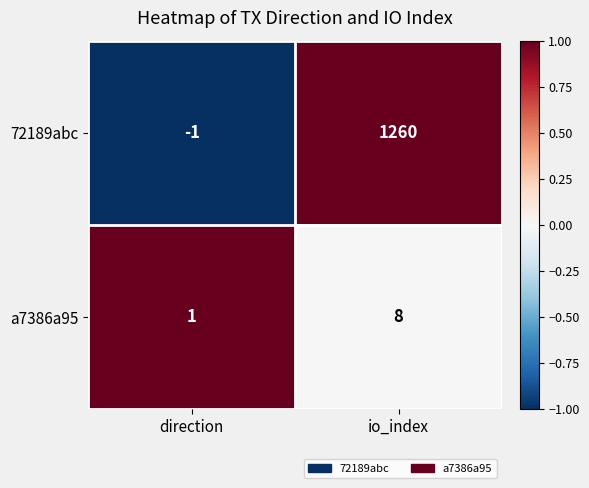

Rank the series by their average value, from highest to lowest.

72189abc, a7386a95